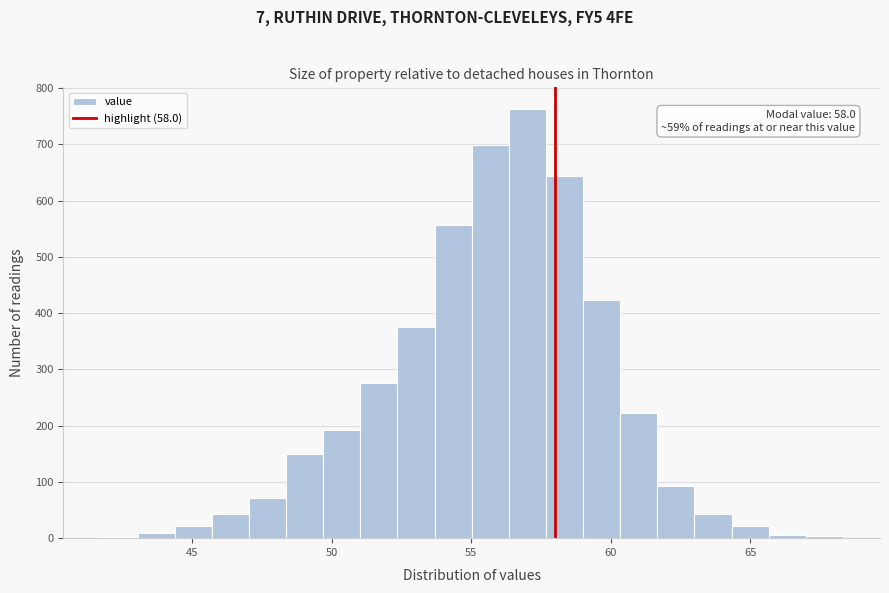

Read against the x-axis, roughly where is the centre of the tallest bar?

57.0